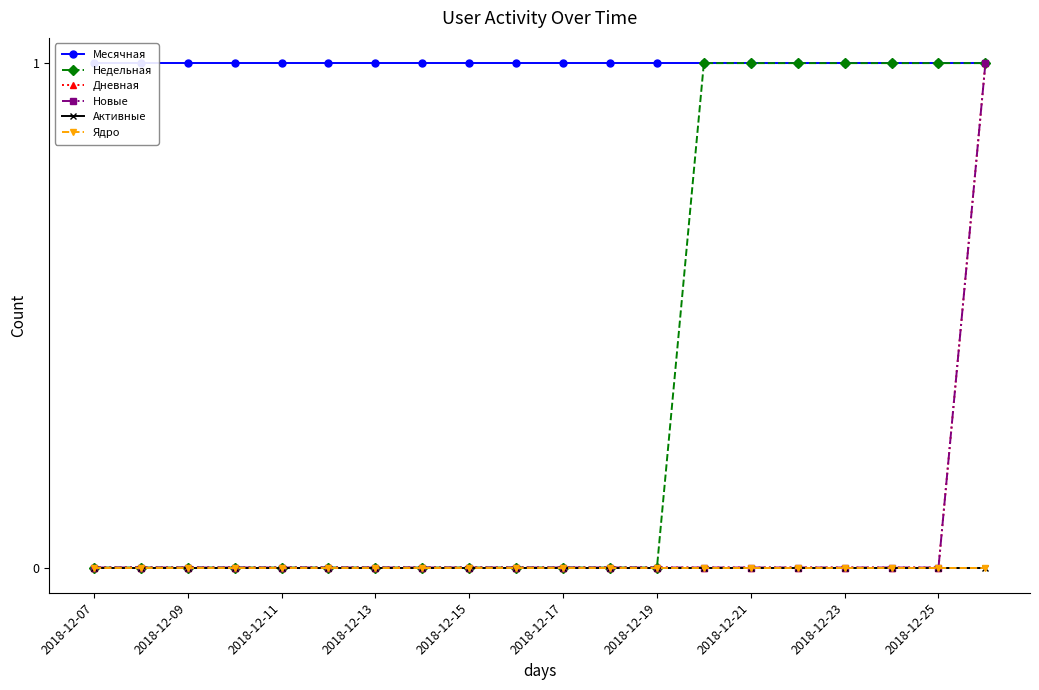

Does the chart have visible grid lines?

No